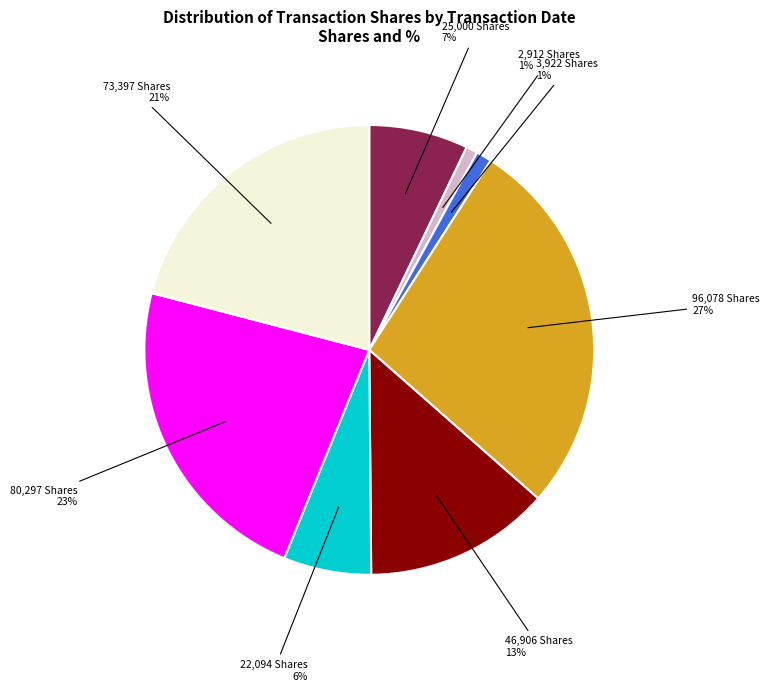

To the nearest percent, what percentage of the pie is 2,912 Shares?

1%